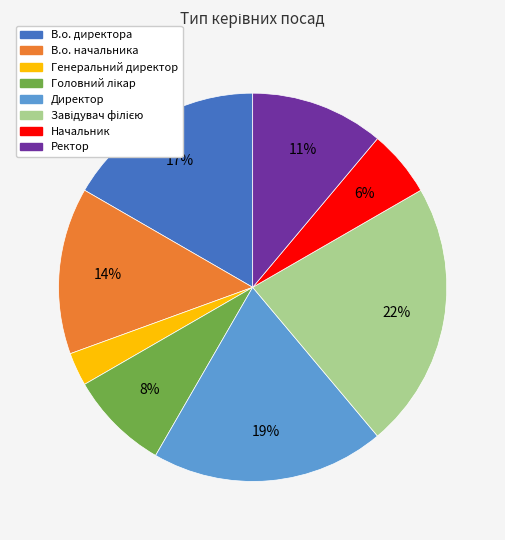

To the nearest percent, what is the difference between the largest and smallest slice percentages?

19%